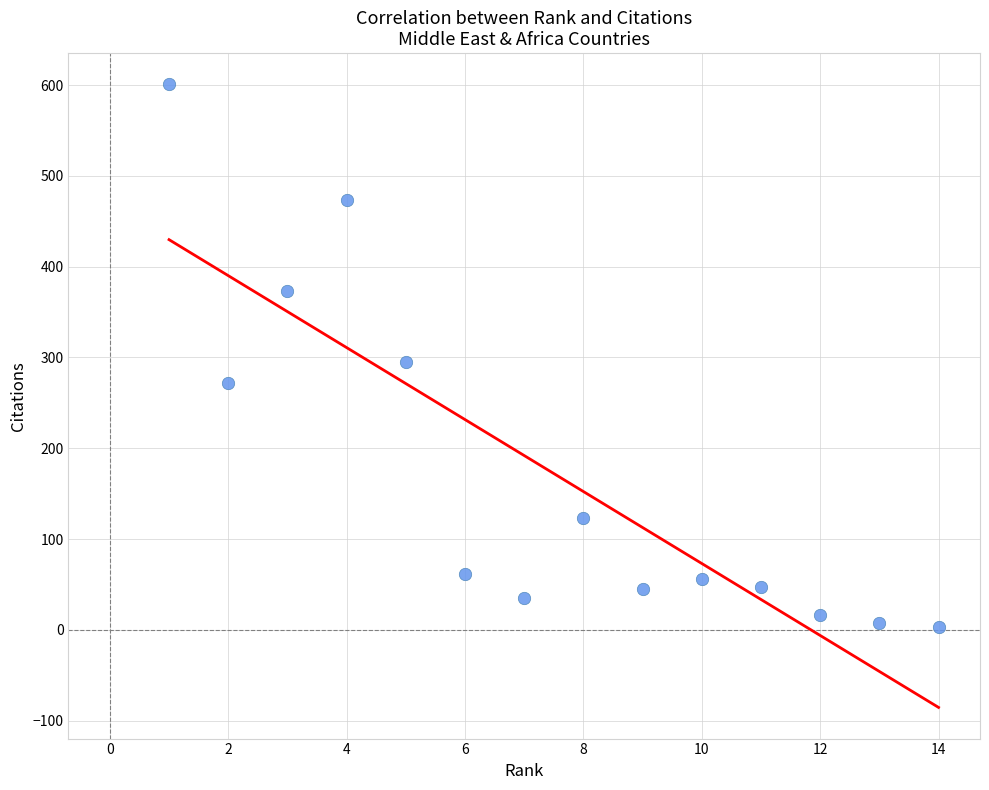

What is the range of Y values (max minus min)?

598